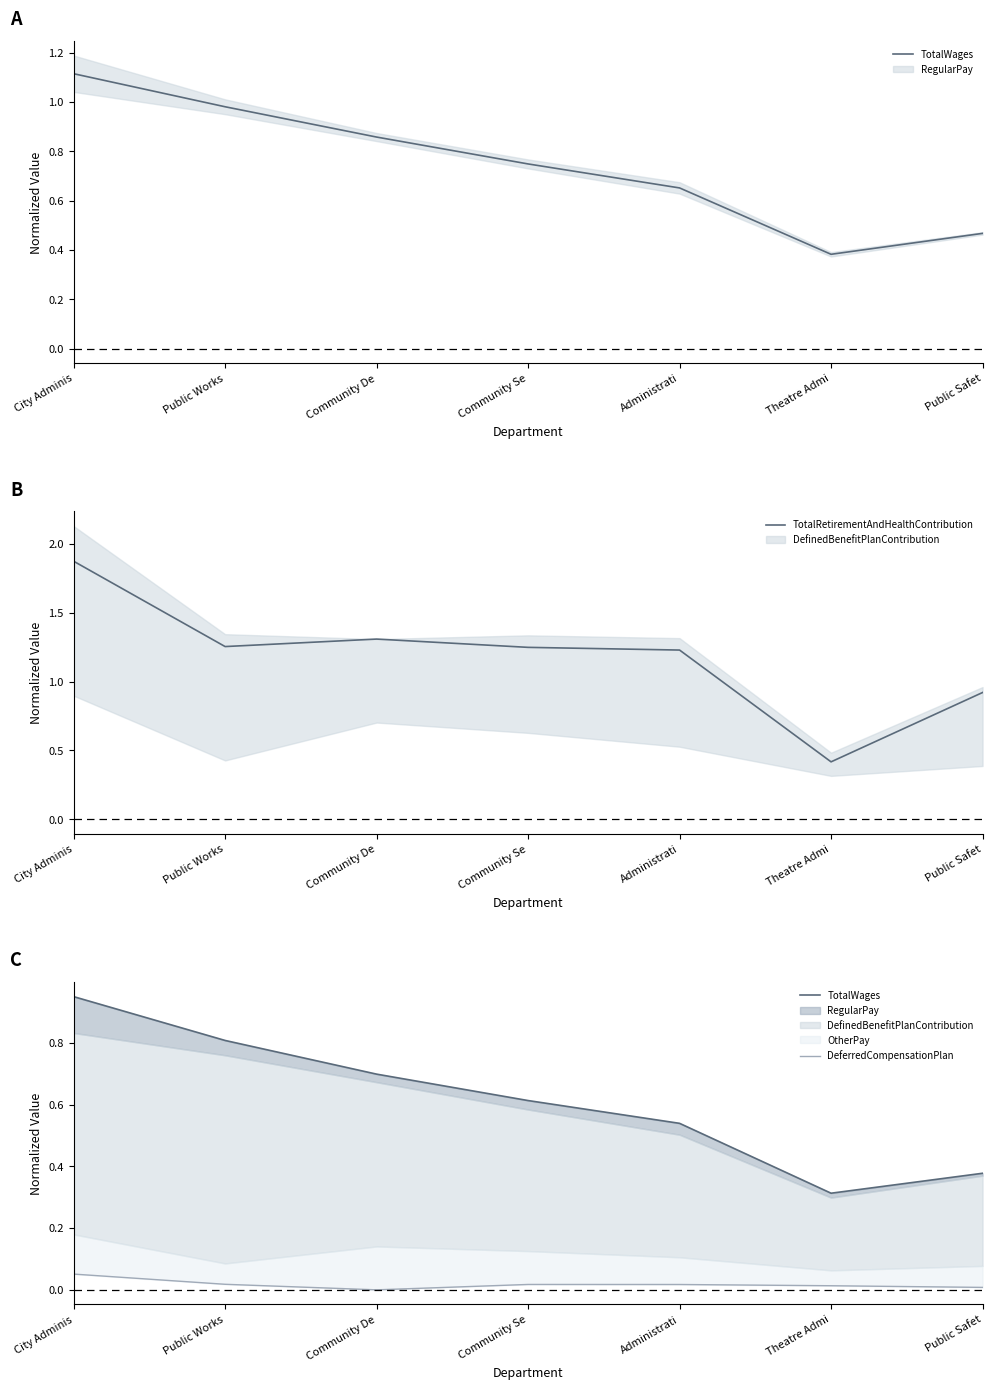

How many data points in DeferredCompensationPlan are above 0?

6